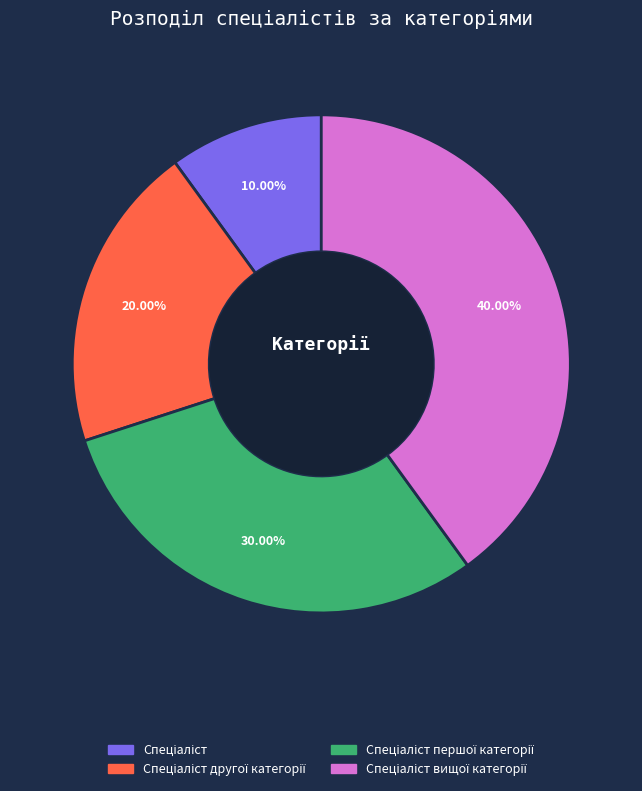

Is there any slice that represents more than half of the pie?

No